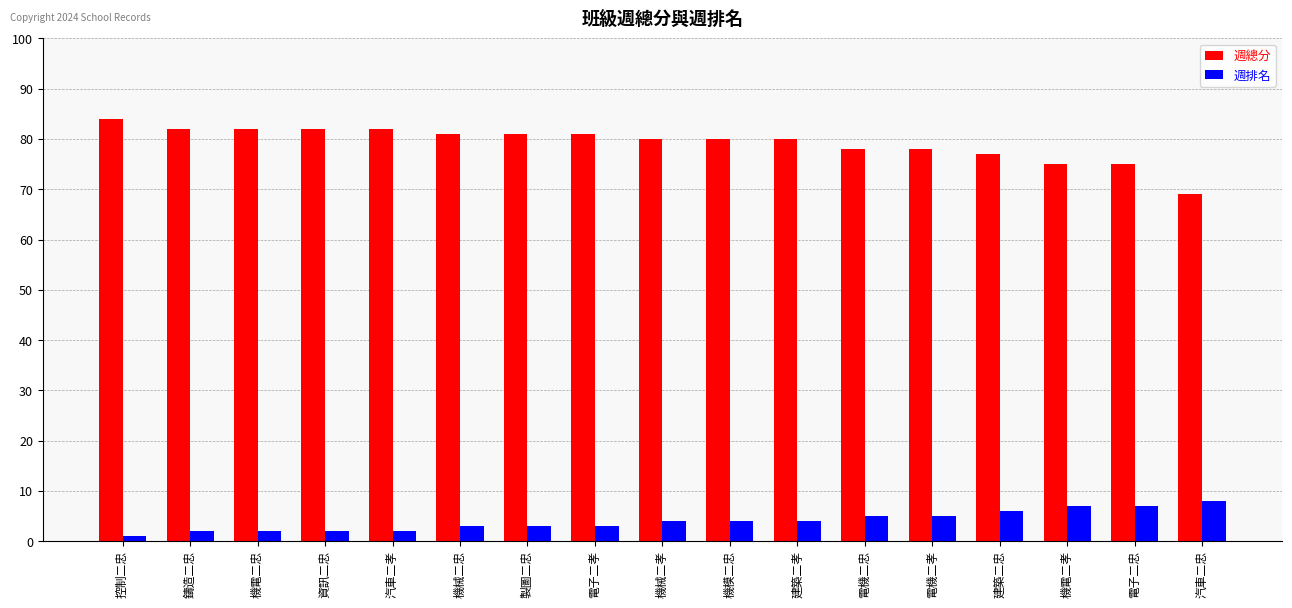

What is the difference between the 週排名 values at 電子二忠 and 製圖二忠?

4